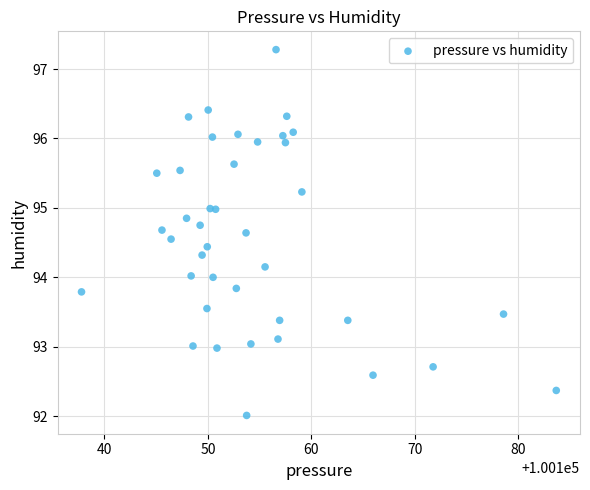

What is the range of X values (max minus min)?

45.9